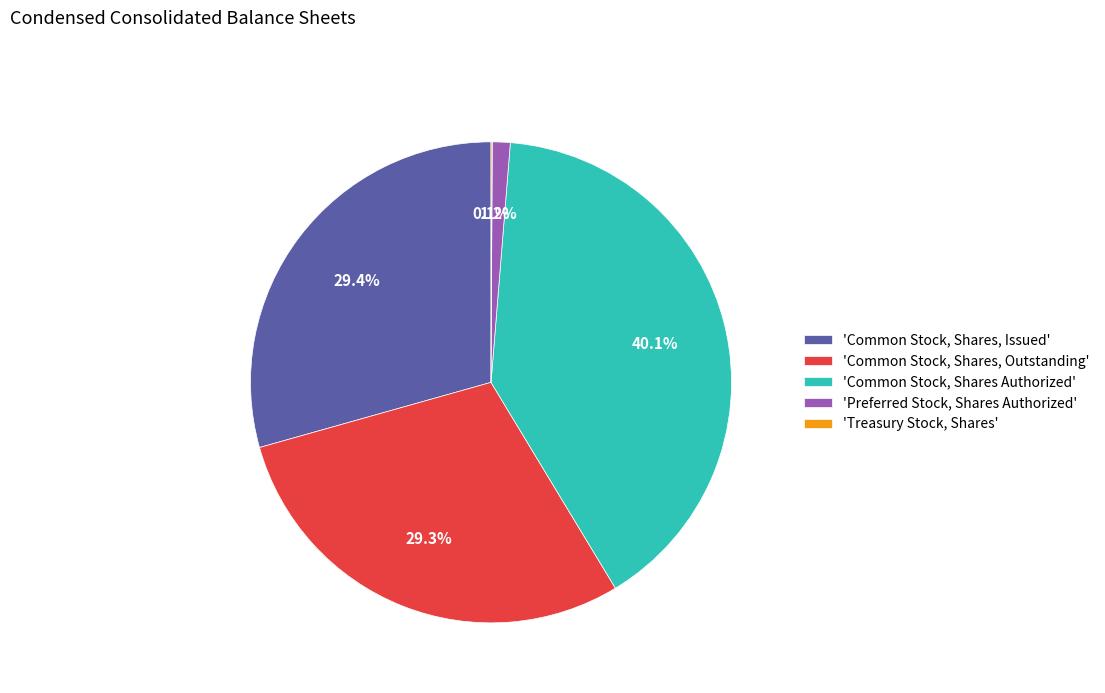

Does any single category account for the majority?

No